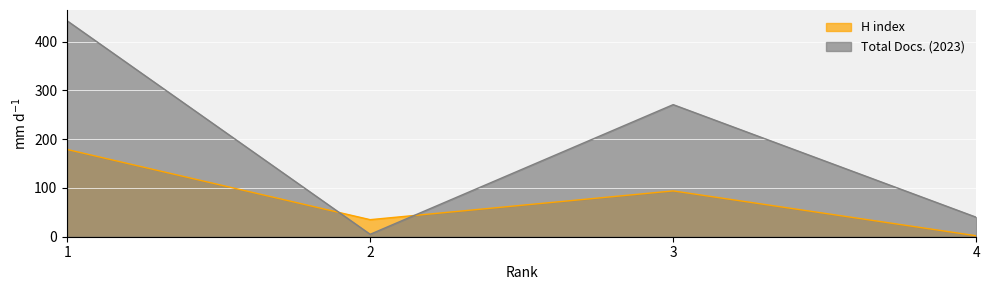

The H index series shows 2 at 4. True or false?

True